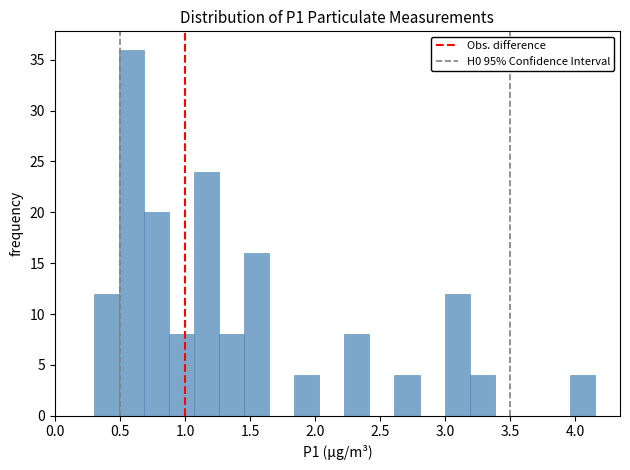

Around what value on the x-axis is the tallest bar? Give the approximate position of its centre, as read against the axis.

0.60